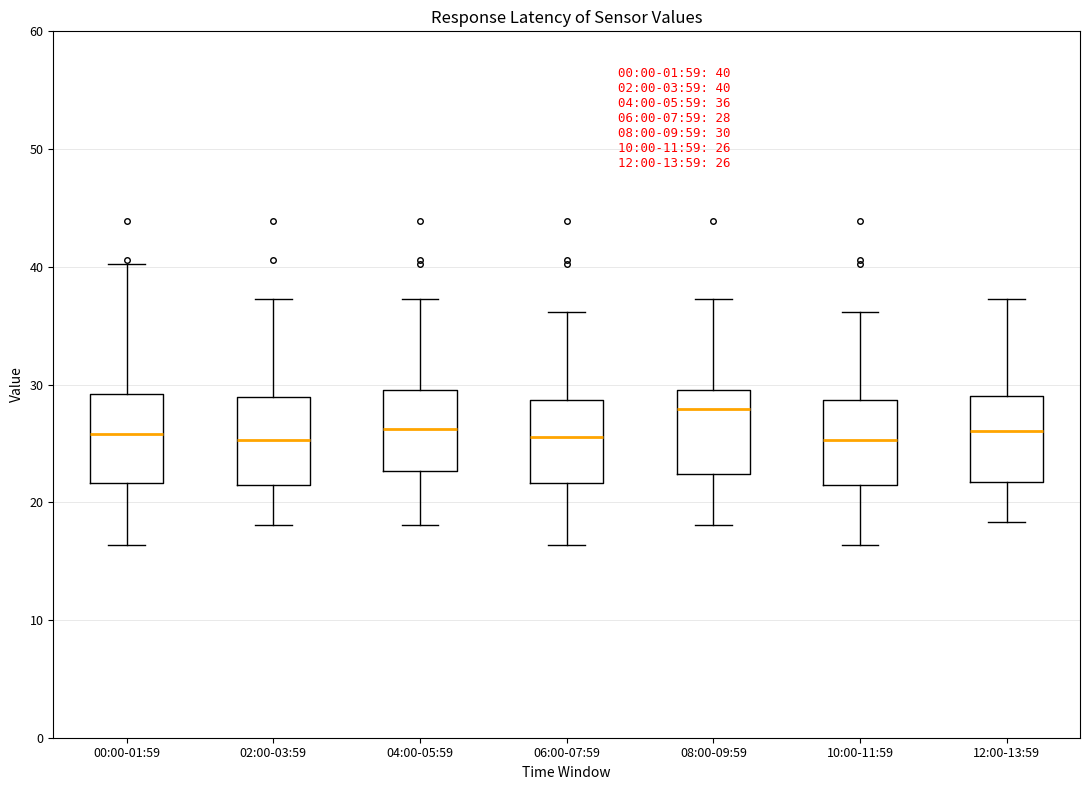

Which box has the highest median line?

08:00-09:59